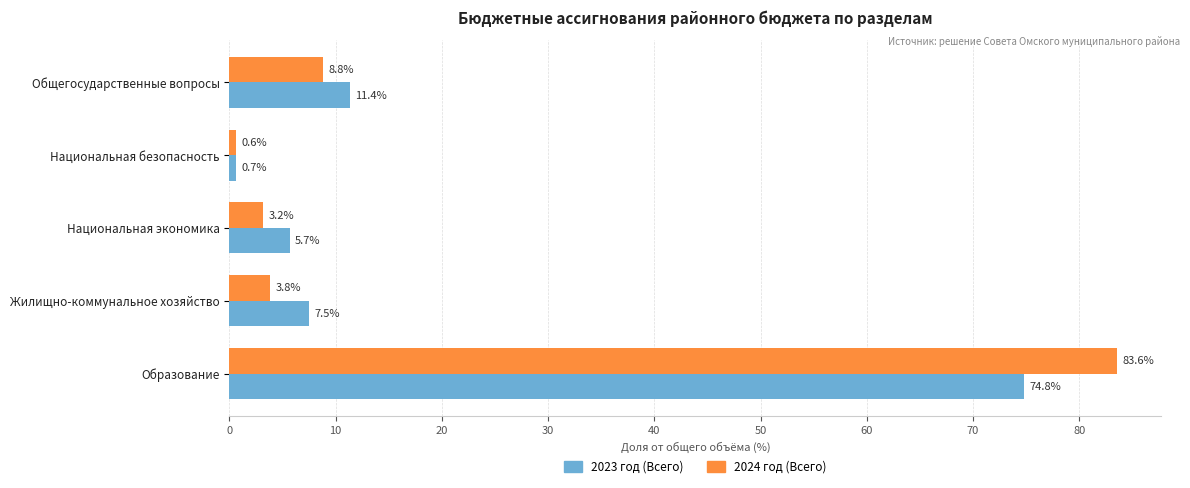

Which category has the highest value in the 2024 год (Всего) series?

Образование